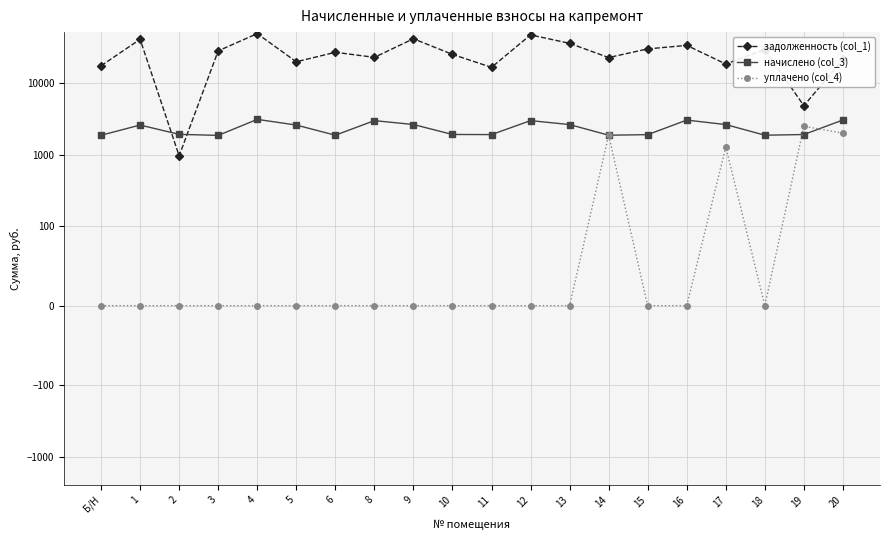

The задолженность (col_1) series shows 23020.1 at 8. True or false?

True